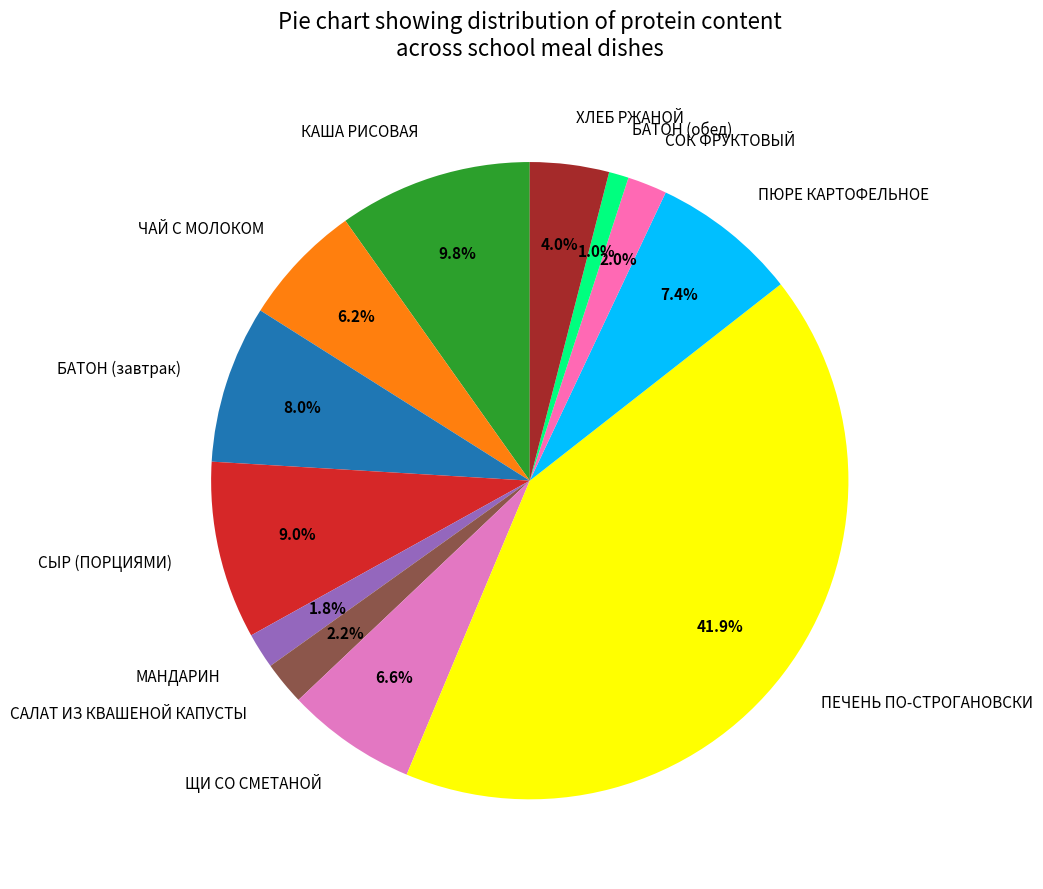

How many segments does this pie chart have?

12